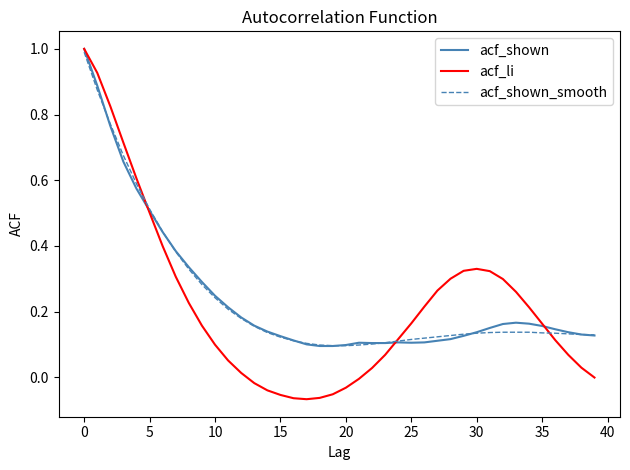

What is the highest value of the acf_shown series?

1.0